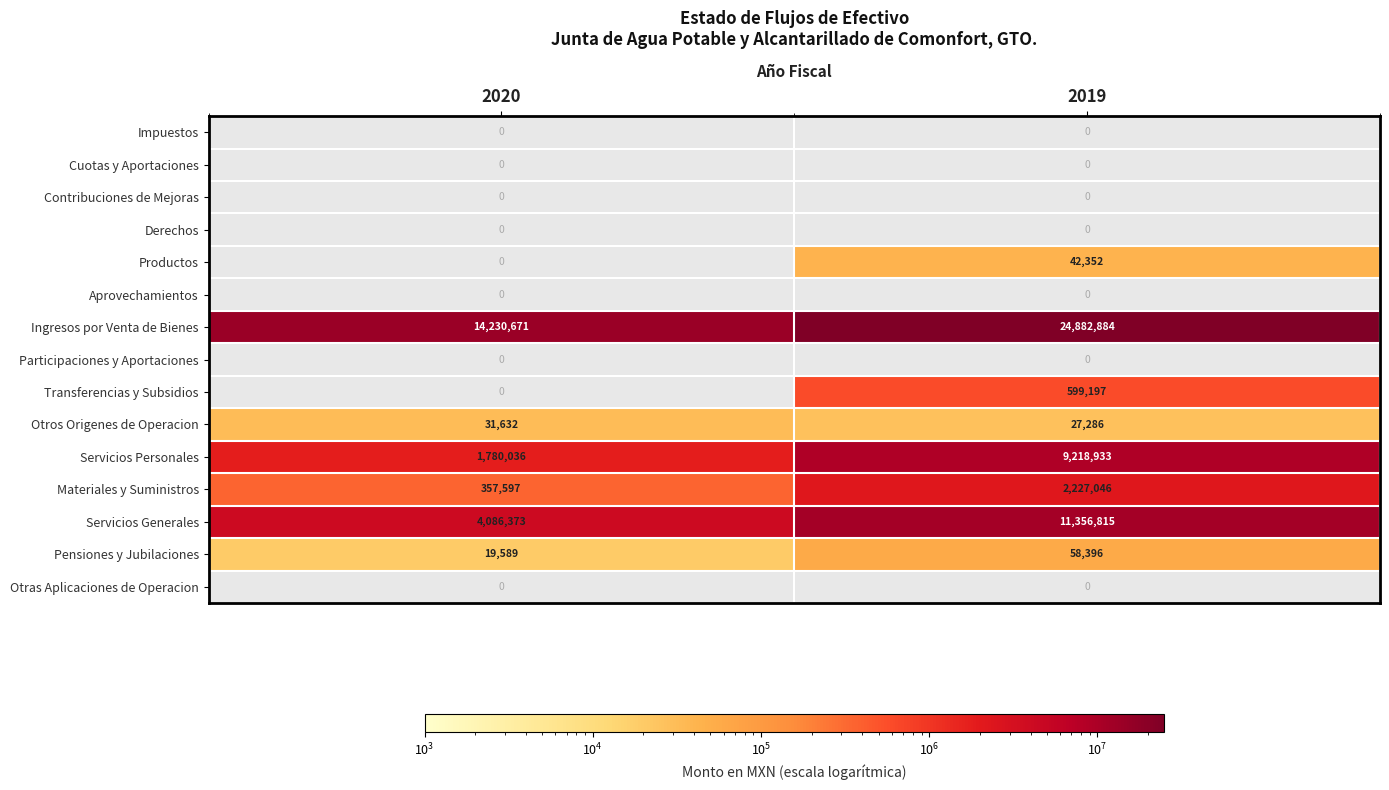

True or false: Servicios Personales has a value of 12247692.1 at 2019.

False